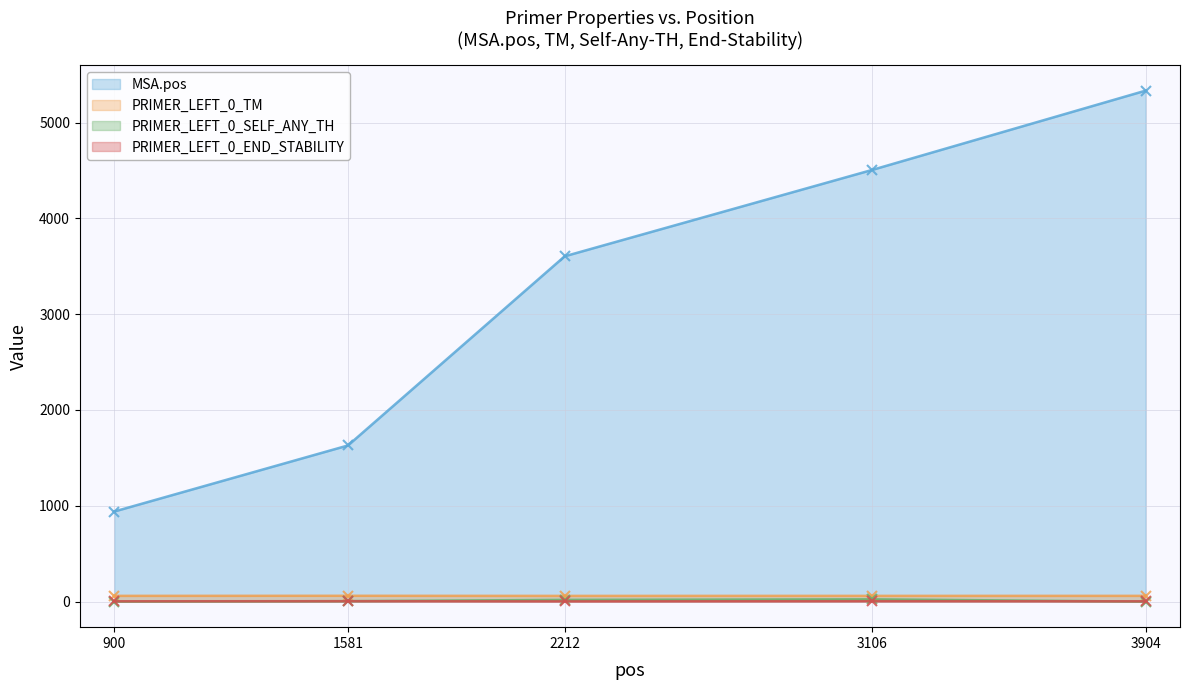

What is the maximum value for PRIMER_LEFT_0_TM?

60.9